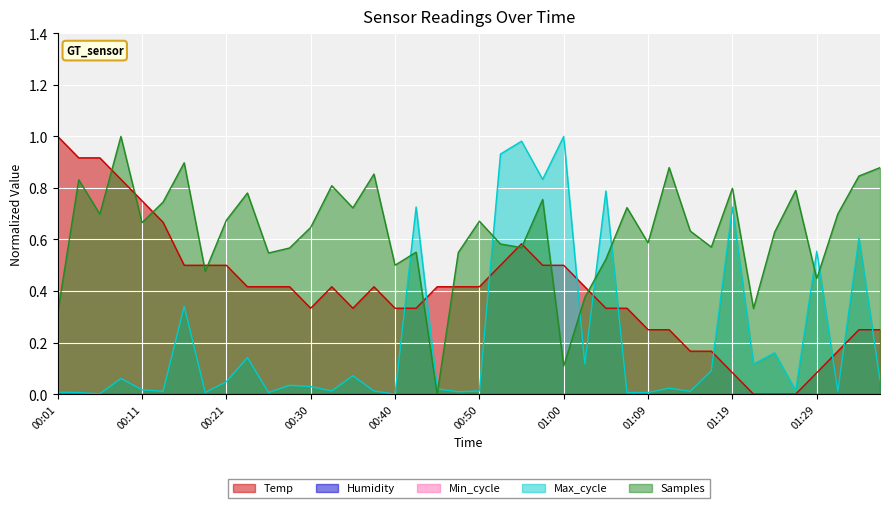

Reading left to right, extract all data points from this chart.

Temp: 00:01=1.0	00:04=0.9	00:06=0.9	00:09=0.8	00:11=0.8	00:13=0.7	00:16=0.5	00:18=0.5	00:21=0.5	00:23=0.4	00:26=0.4	00:28=0.4	00:30=0.3	00:33=0.4	00:35=0.3	00:38=0.4	00:40=0.3	00:43=0.3	00:45=0.4	00:47=0.4	00:50=0.4	00:52=0.5	00:55=0.6	00:57=0.5	01:00=0.5	01:02=0.4	01:04=0.3	01:07=0.3	01:09=0.3	01:12=0.3	01:14=0.2	01:17=0.2	01:19=0.1	01:21=0.0	01:24=0.0	01:26=0.0	01:29=0.1	01:31=0.2	01:34=0.3	01:36=0.3
Max_cycle: 00:01=0.0	00:04=0.0	00:06=0.0	00:09=0.1	00:11=0.0	00:13=0.0	00:16=0.3	00:18=0.0	00:21=0.0	00:23=0.1	00:26=0.0	00:28=0.0	00:30=0.0	00:33=0.0	00:35=0.1	00:38=0.0	00:40=0.0	00:43=0.7	00:45=0.0	00:47=0.0	00:50=0.0	00:52=0.9	00:55=1.0	00:57=0.8	01:00=1.0	01:02=0.1	01:04=0.8	01:07=0.0	01:09=0.0	01:12=0.0	01:14=0.0	01:17=0.1	01:19=0.7	01:21=0.1	01:24=0.2	01:26=0.0	01:29=0.6	01:31=0.0	01:34=0.6	01:36=0.1
Samples: 00:01=0.3	00:04=0.8	00:06=0.7	00:09=1.0	00:11=0.7	00:13=0.7	00:16=0.9	00:18=0.5	00:21=0.7	00:23=0.8	00:26=0.5	00:28=0.6	00:30=0.6	00:33=0.8	00:35=0.7	00:38=0.9	00:40=0.5	00:43=0.6	00:45=0.0	00:47=0.5	00:50=0.7	00:52=0.6	00:55=0.6	00:57=0.8	01:00=0.1	01:02=0.4	01:04=0.5	01:07=0.7	01:09=0.6	01:12=0.9	01:14=0.6	01:17=0.6	01:19=0.8	01:21=0.3	01:24=0.6	01:26=0.8	01:29=0.4	01:31=0.7	01:34=0.8	01:36=0.9